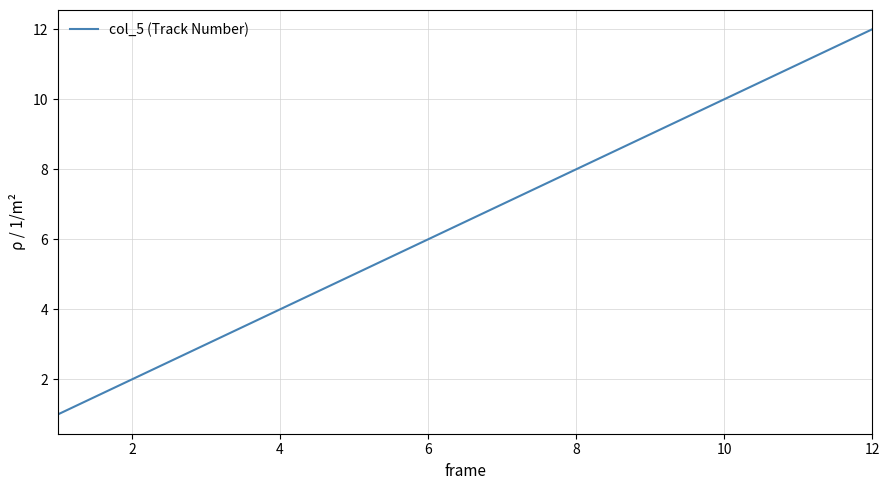

What is the difference between the maximum and minimum values?

11